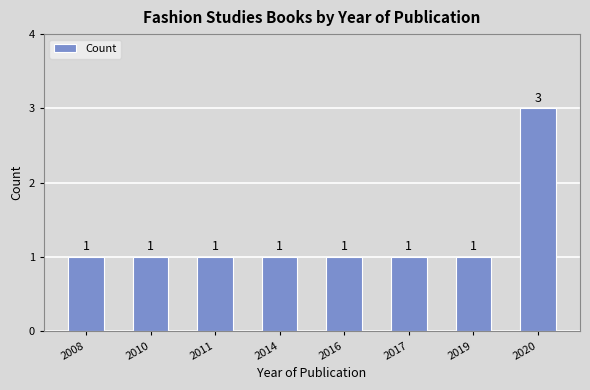

Count the values in the range 1 to 2.

7